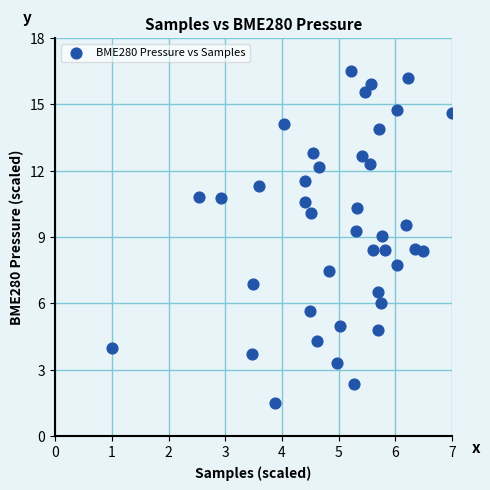

What is the range of Y values (max minus min)?

15.0